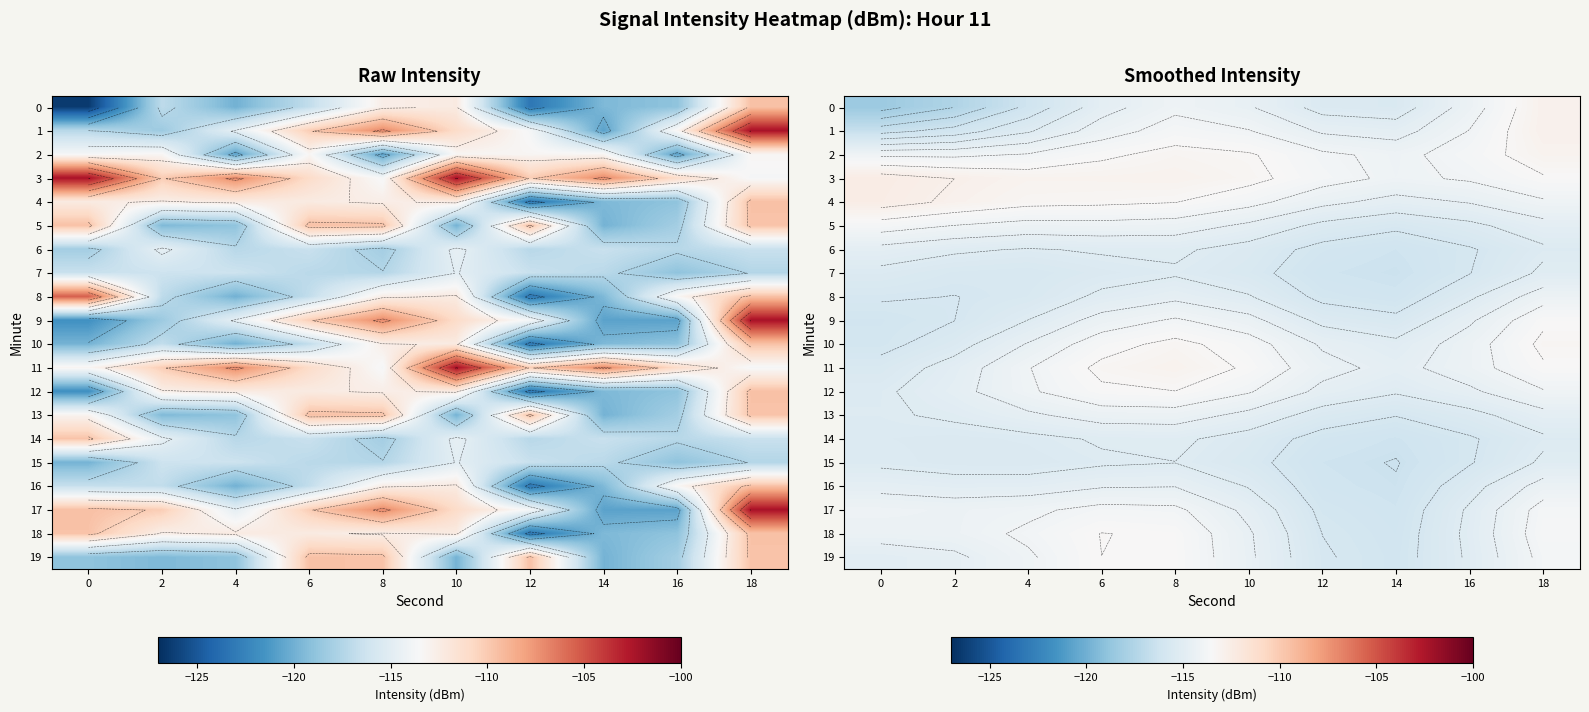

How many series are shown in this chart?

20